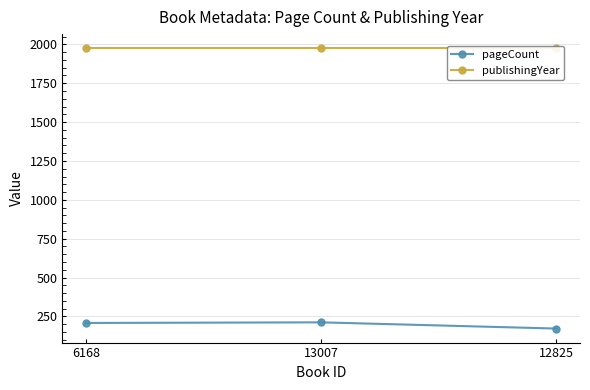

Reading left to right, extract all data points from this chart.

pageCount: 6168=208	13007=212	12825=172
publishingYear: 6168=1976	13007=1976	12825=1976